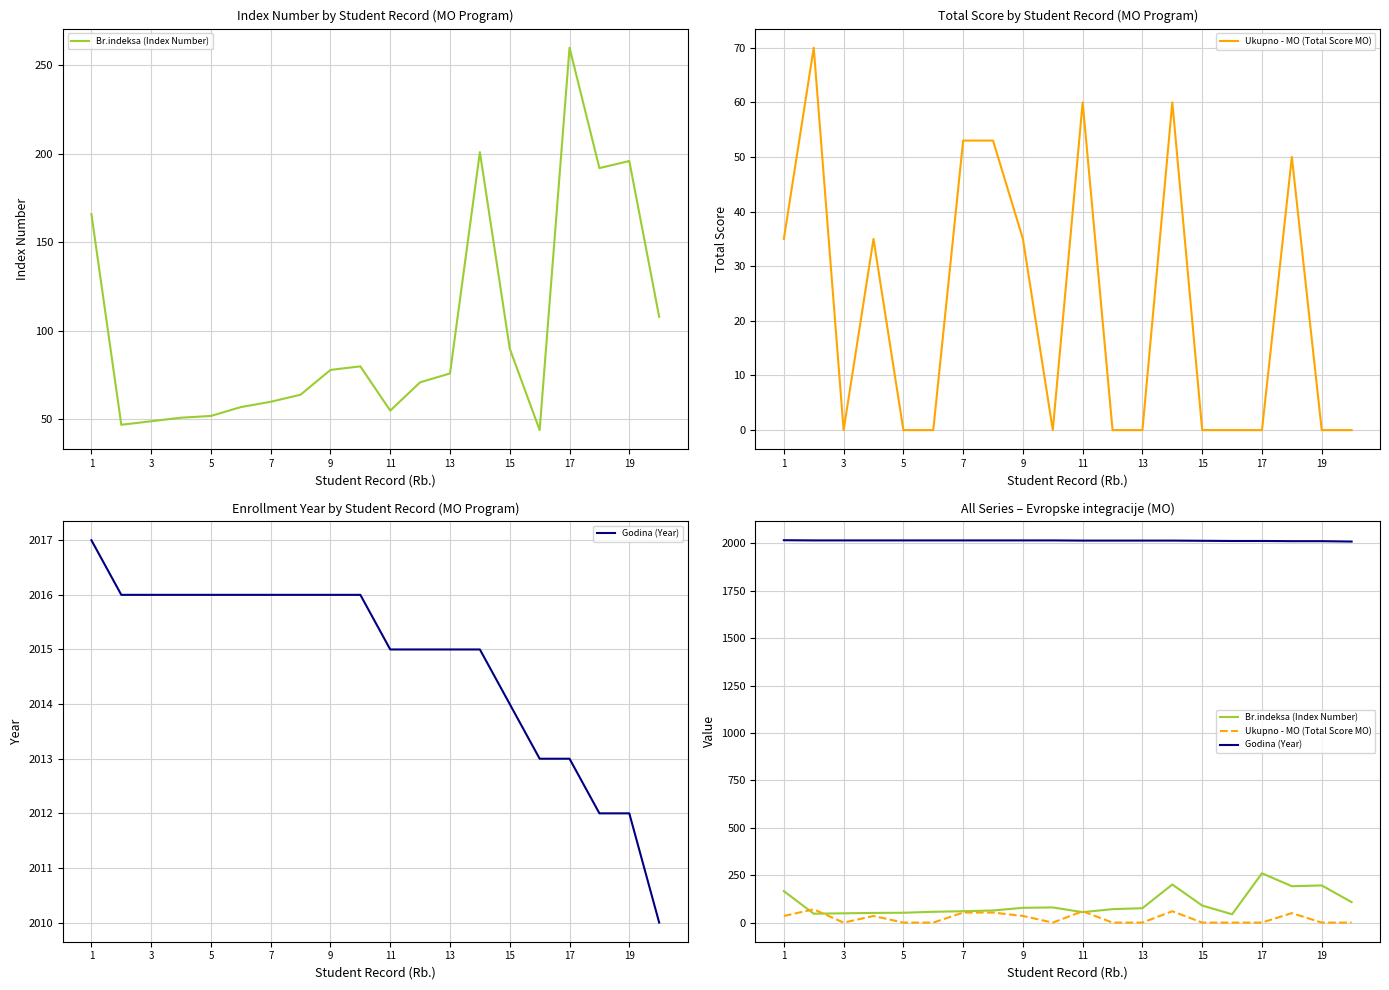

True or false: Br.indeksa (Index Number) and Ukupno - MO (Total Score MO) cross at least once.

True